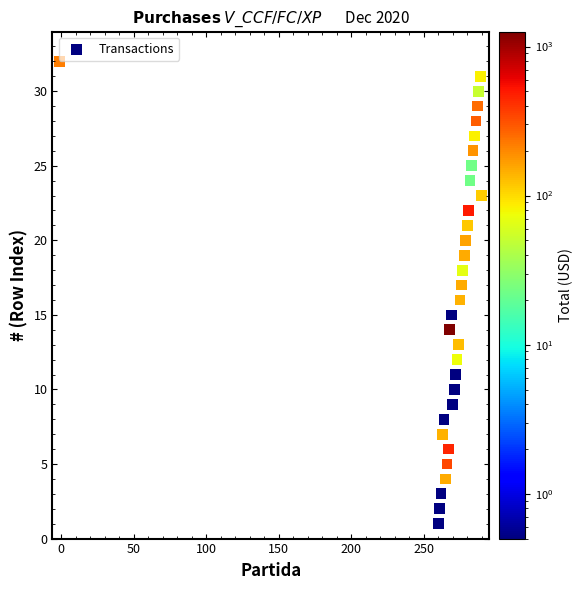

What is the range of X values (max minus min)?

291